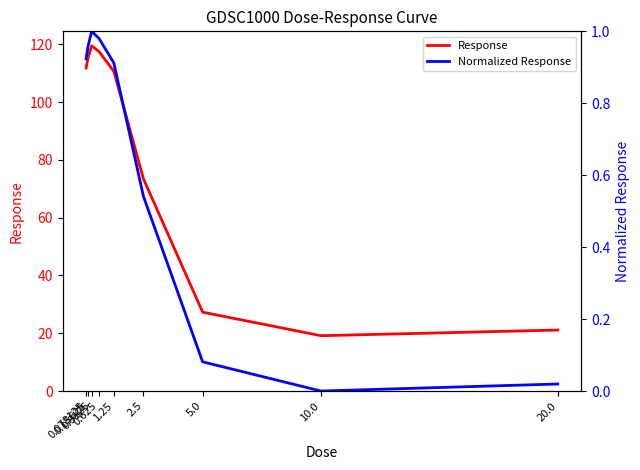

Rank the series at 20.0 from lowest to highest value.

Normalized Response, Response